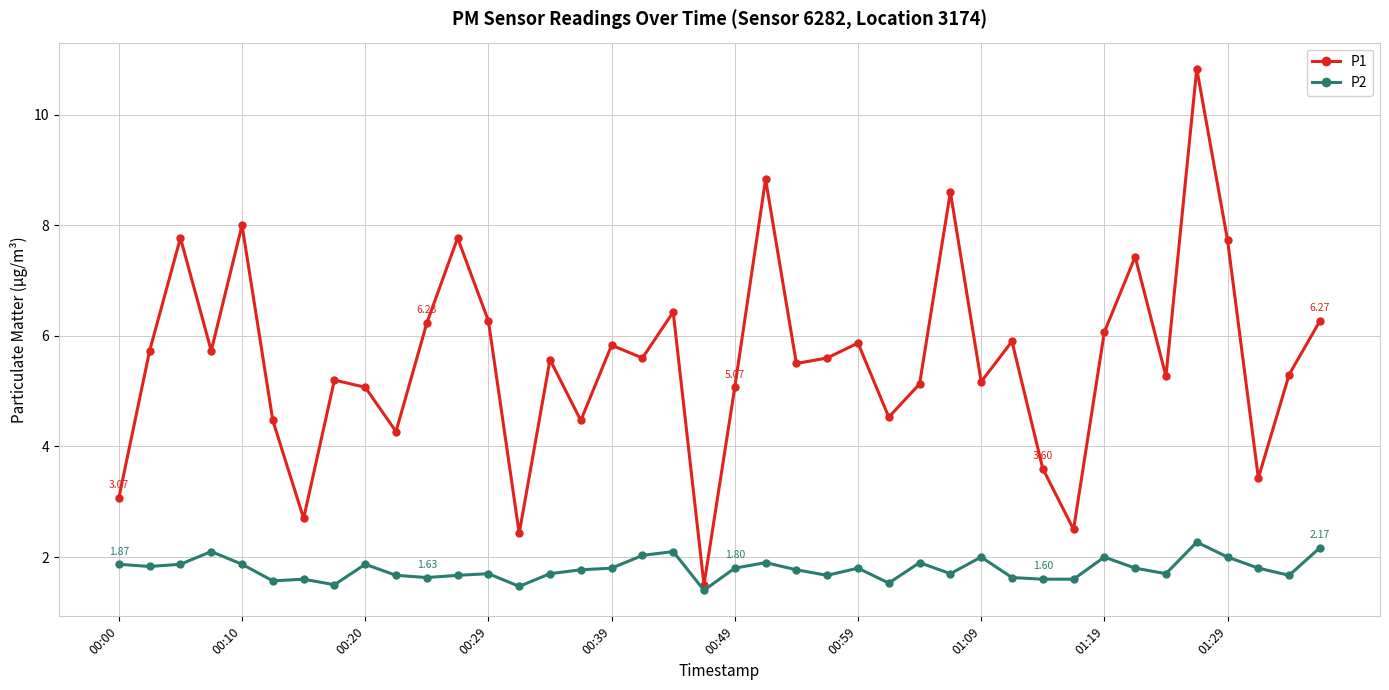

What is the difference between the maximum and second lowest values in the P2 series?

0.8